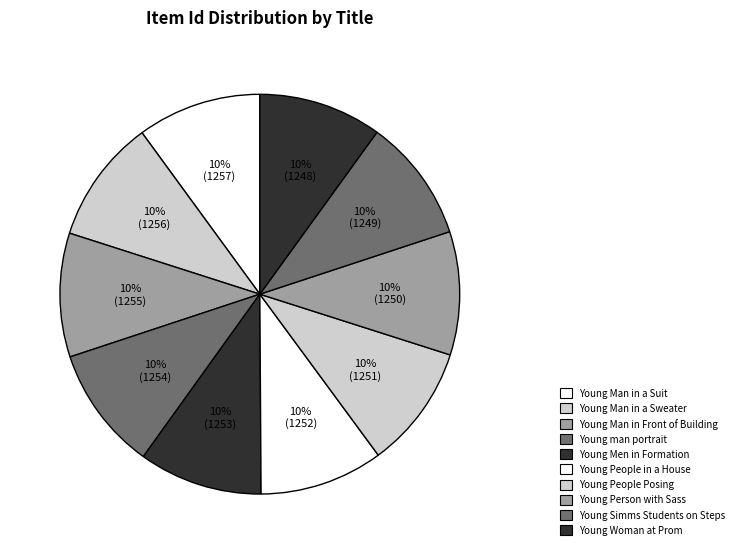

How many segments does this pie chart have?

10